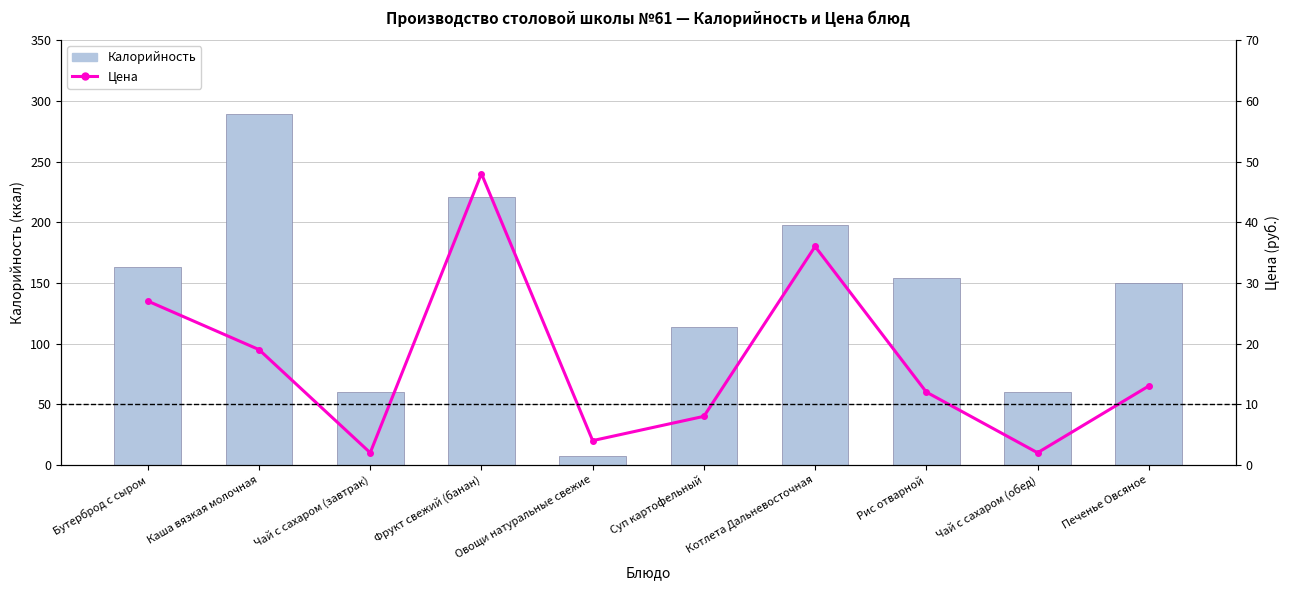

How many values in the Цена series exceed 13?

4